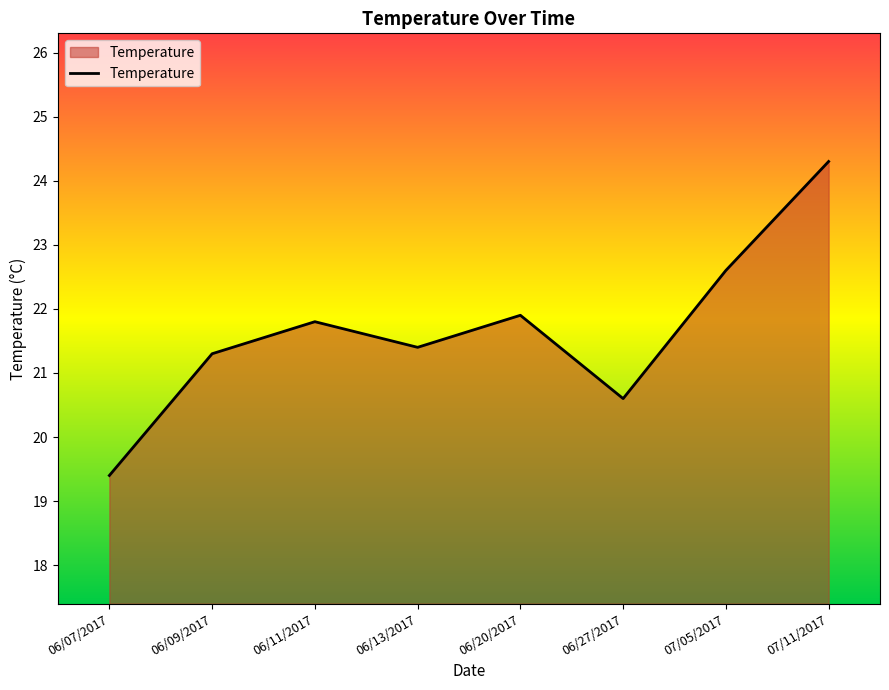

What is the change in value from 06/27/2017 to 07/05/2017?

+2.0